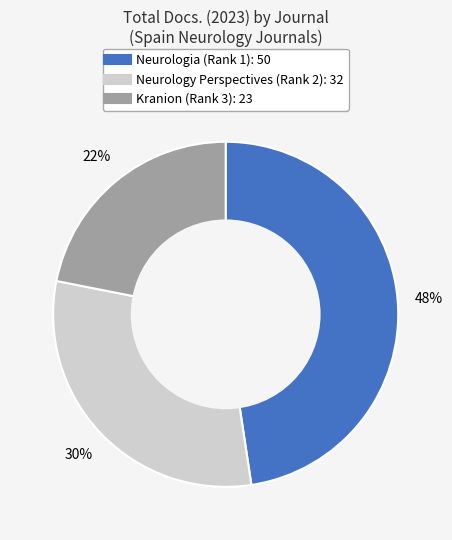

How many segments does this pie chart have?

3